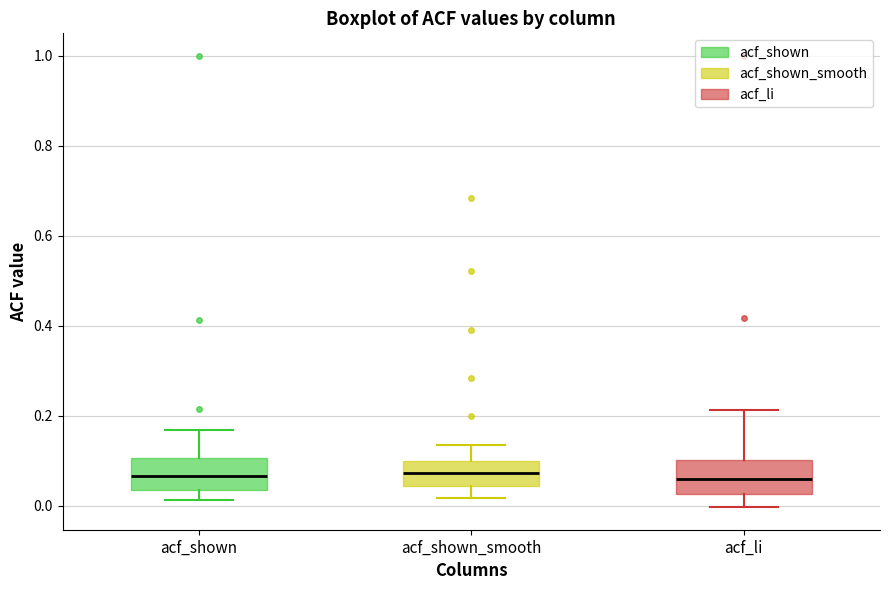

Where does the lower whisker of the box for acf_shown_smooth end on the y-axis? The values are not printed on the chart, so give them approximately, as read against the axis.

0.02